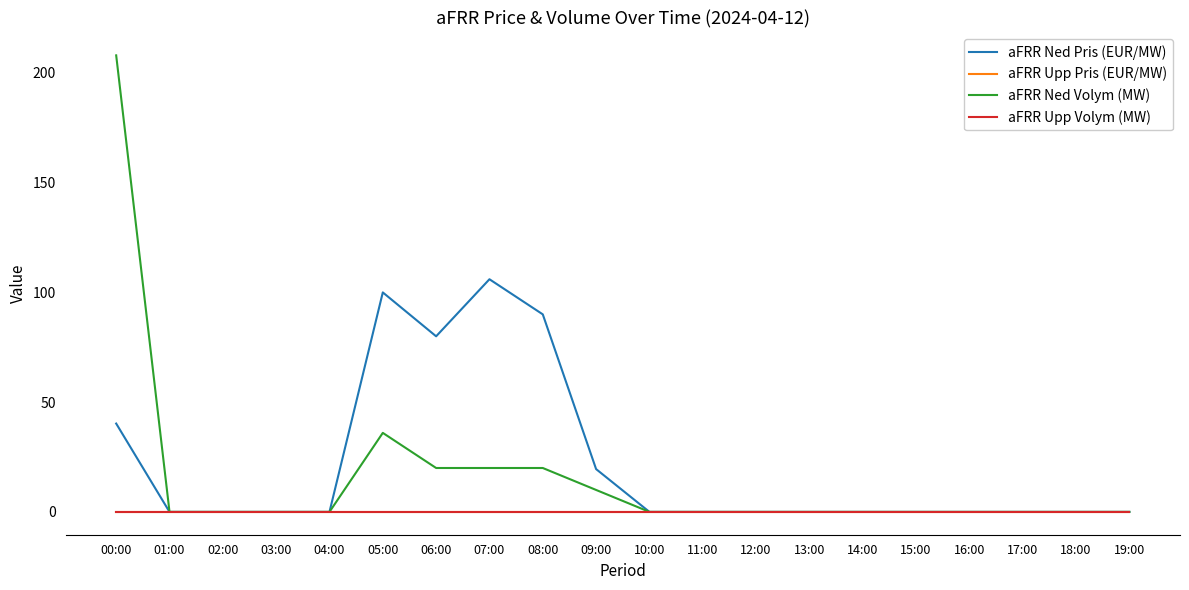

What is the label of the 3rd point from the right?

17:00